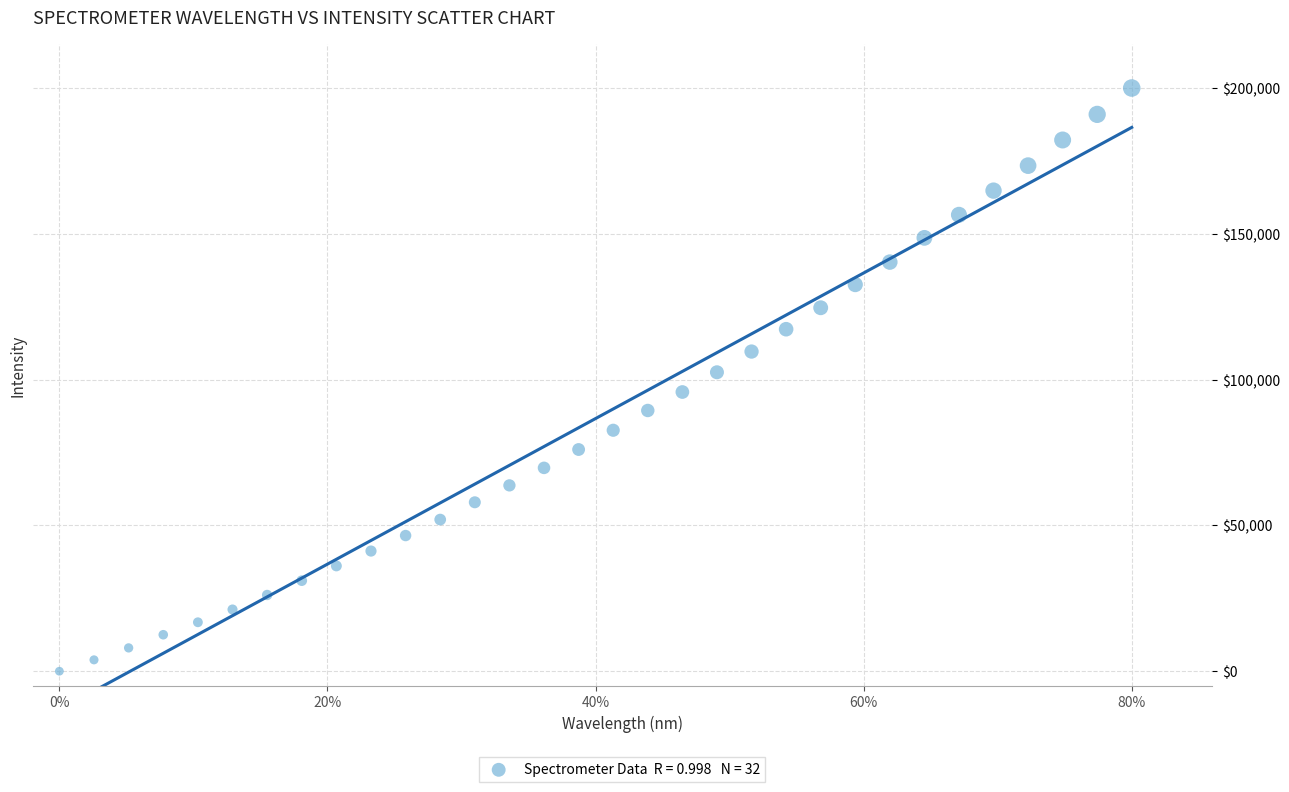

What is the range of X values (max minus min)?

0.8